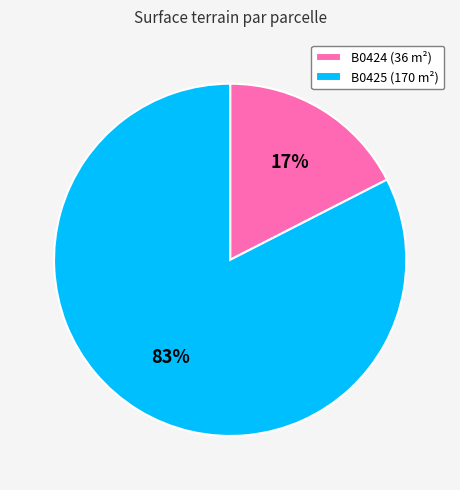

Between B0425 (170 m²) and B0424 (36 m²), which is larger?

B0425 (170 m²)